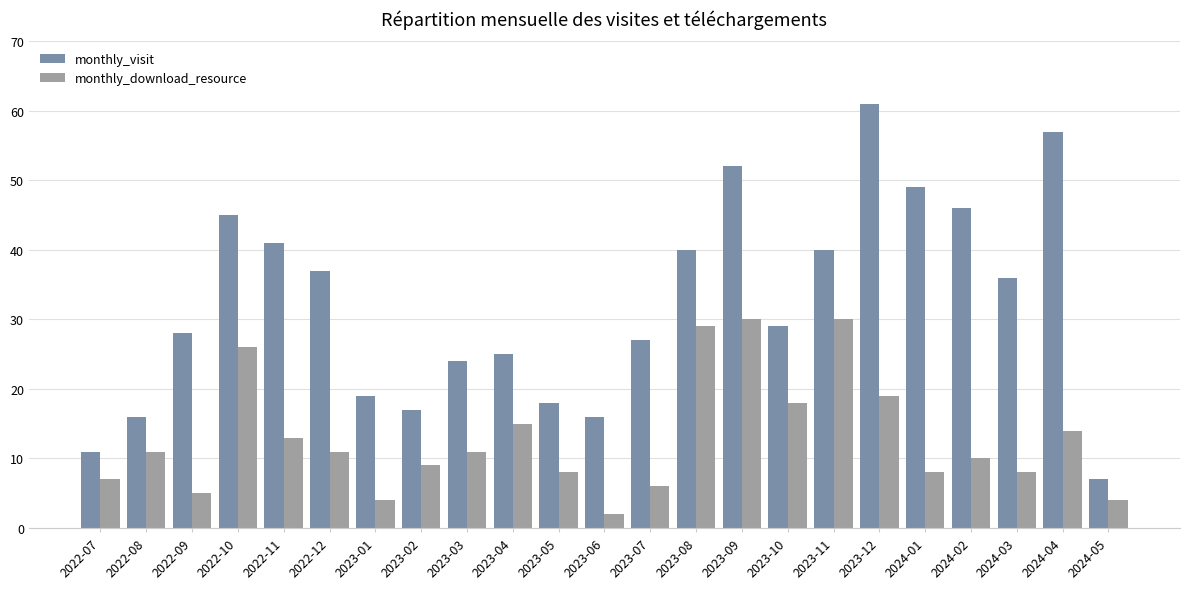

What is the lowest value of the monthly_visit series?

7